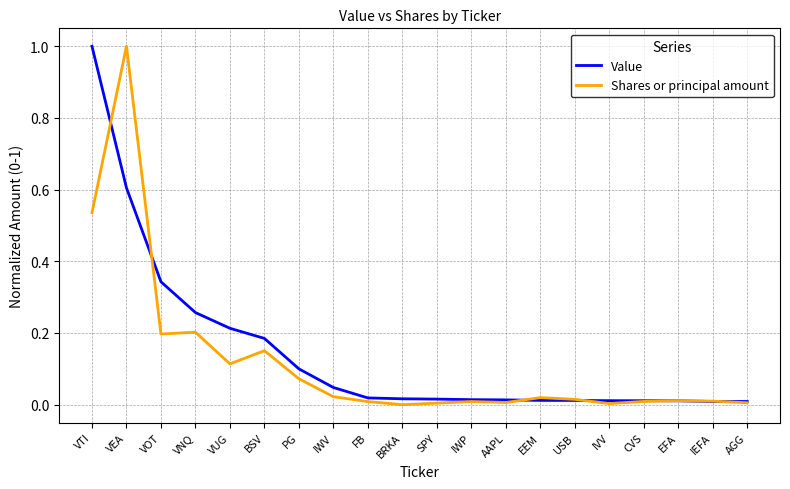

What are all the series names shown in the legend?

Value, Shares or principal amount